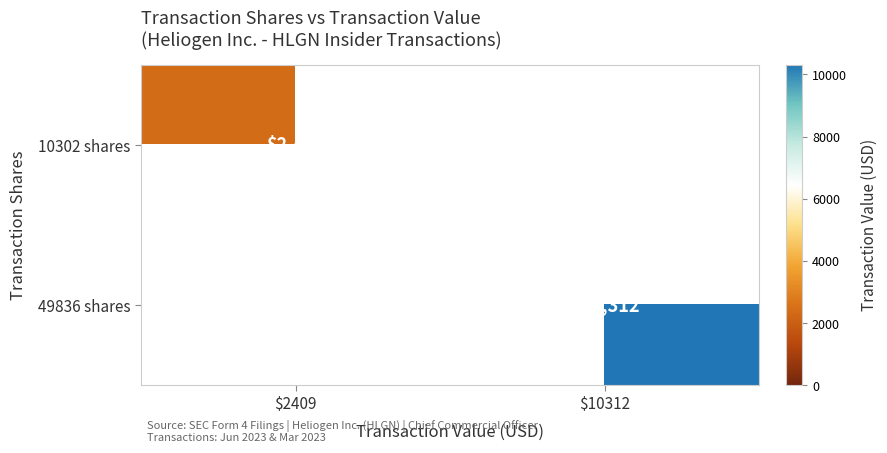

Is it true that 49836 shares equals 10312 at $10312?

True